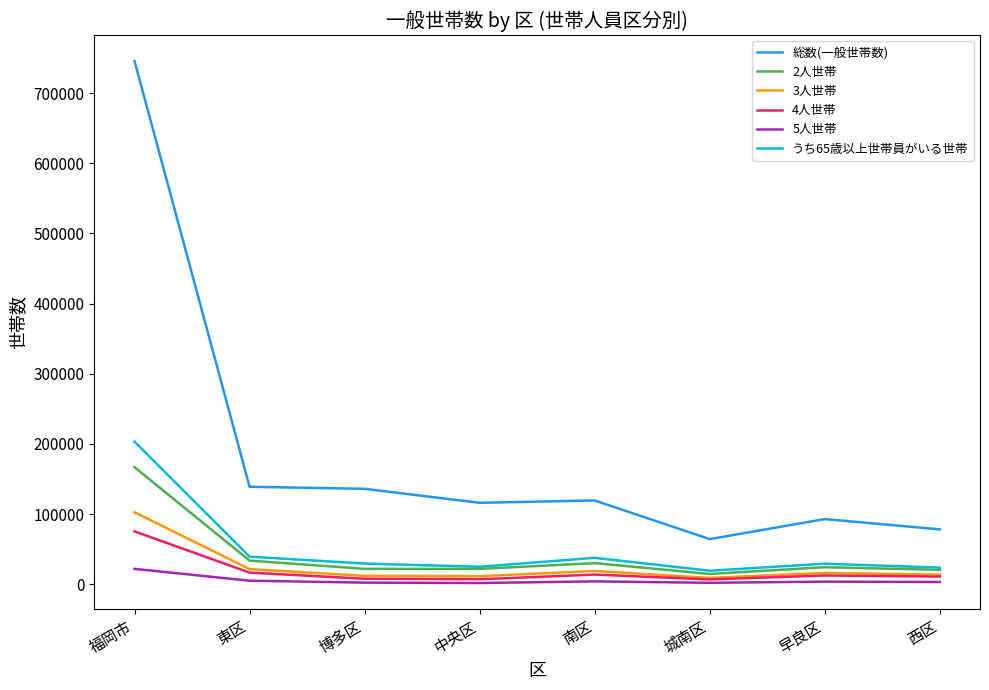

True or false: 5人世帯 and うち65歳以上世帯員がいる世帯 cross at least once.

False